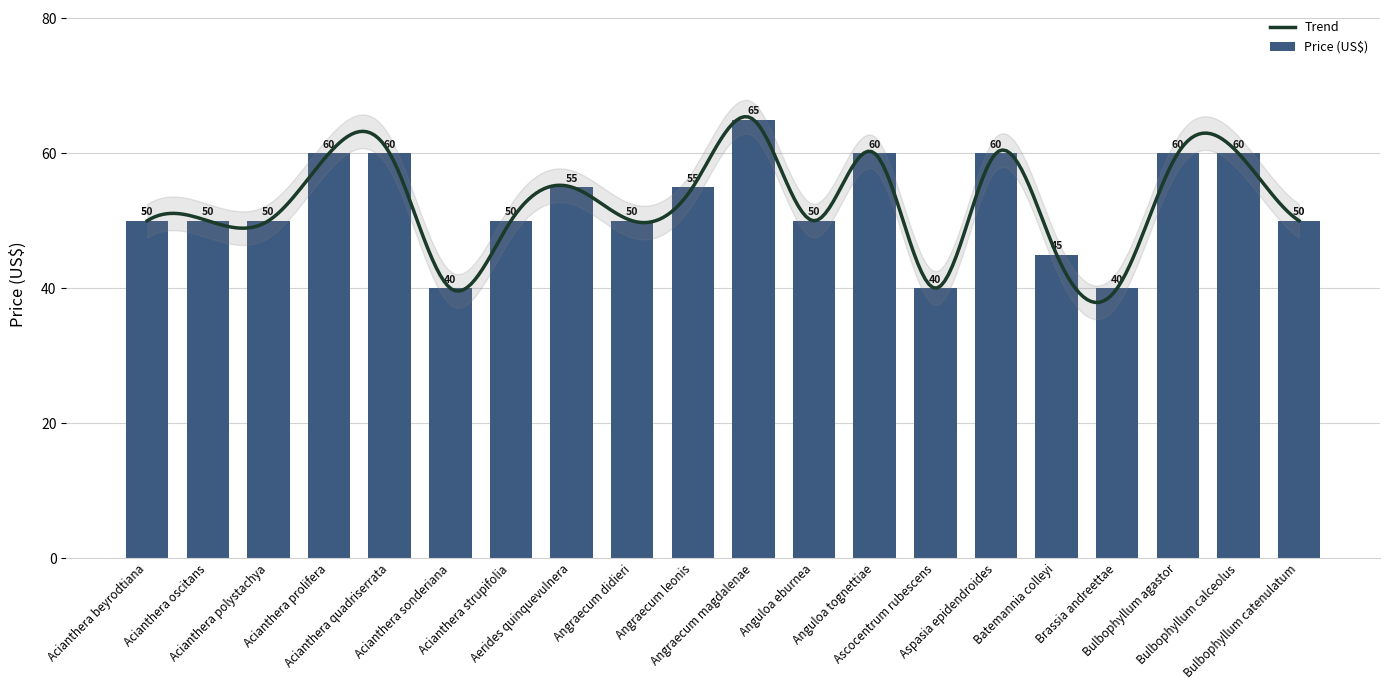

What position from the right is Ascocentrum rubescens?

7